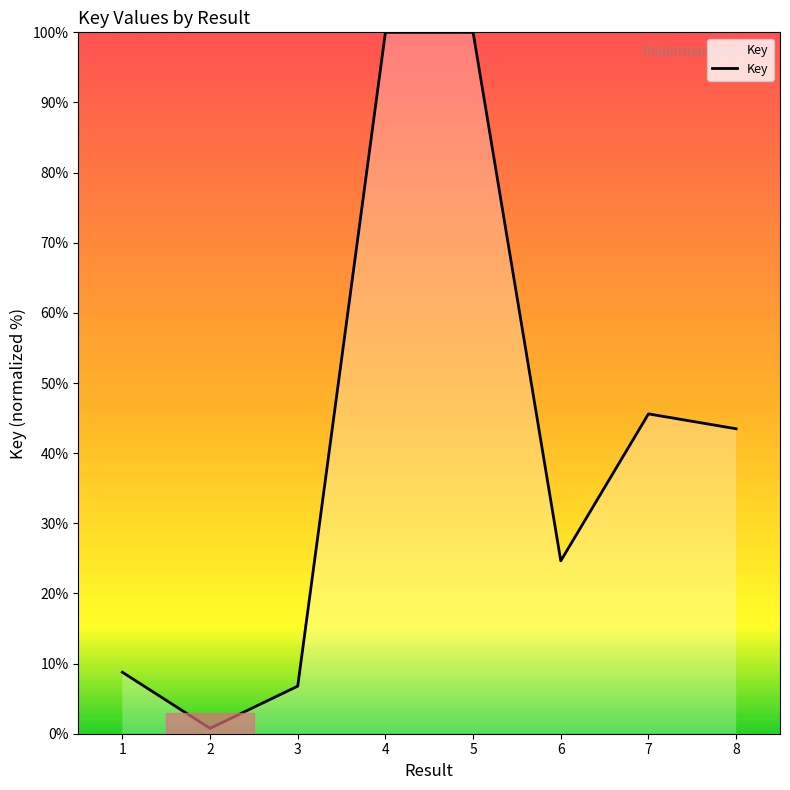

How many lines are shown in the chart?

1